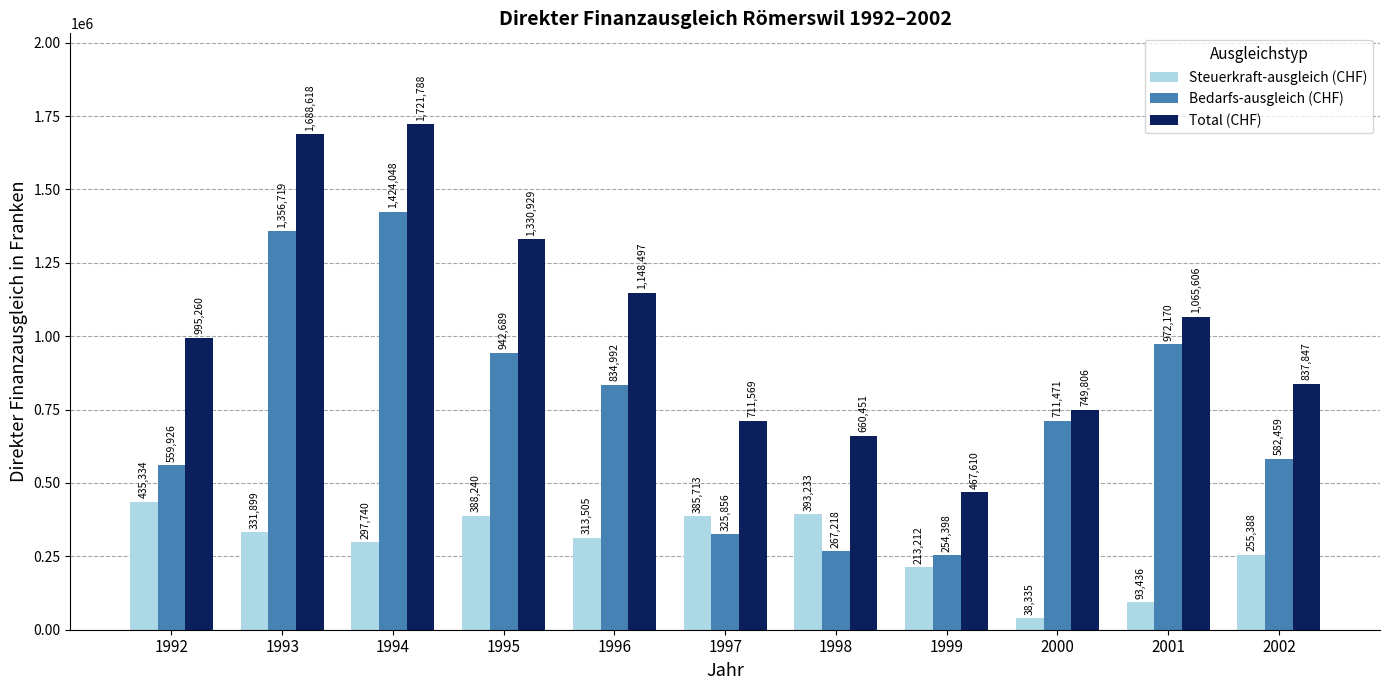

Is it true that Total (CHF) equals 2905354 at 1993?

False